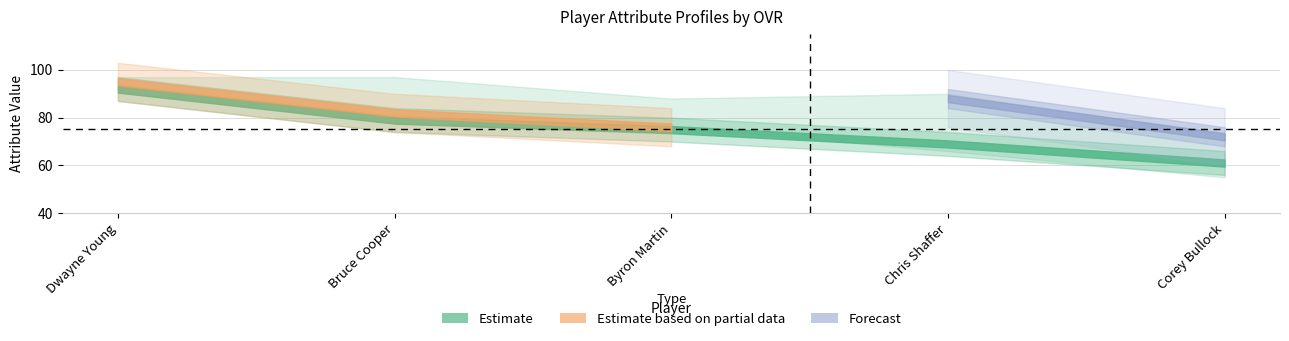

What is the sum of all ovr_raw values?

376